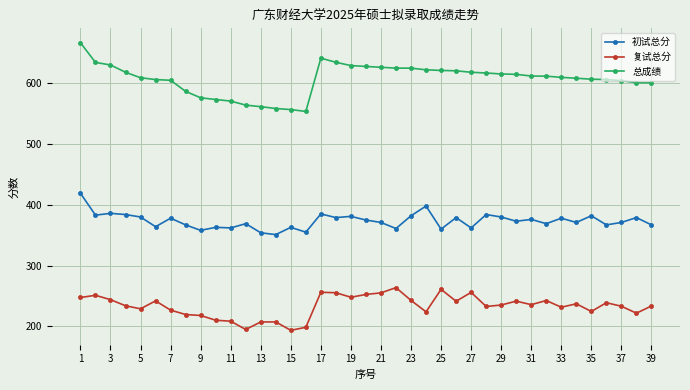

How many series are shown in this chart?

3